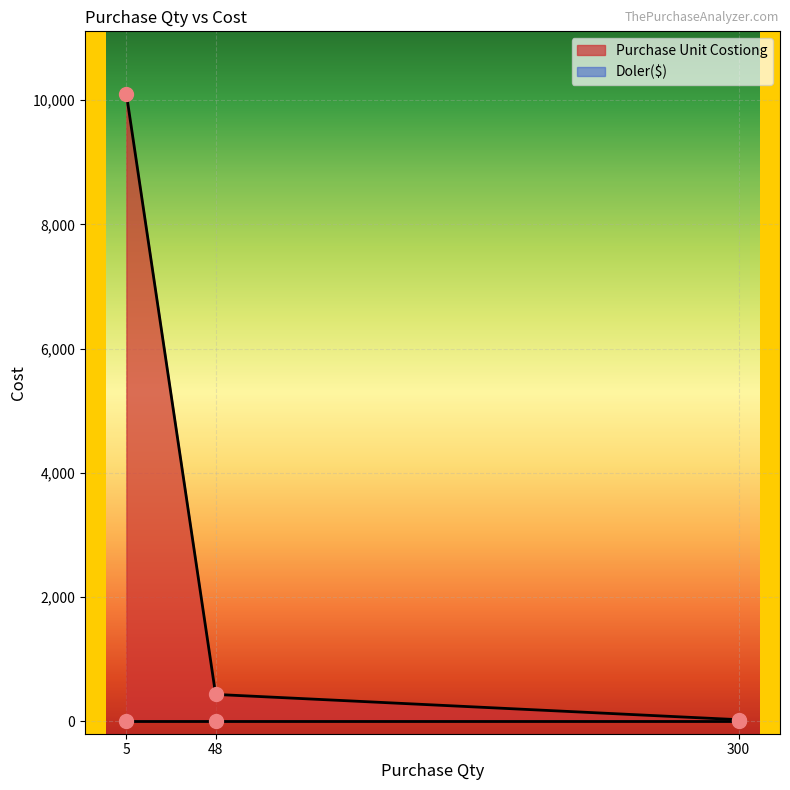

What is the highest value of the Purchase Unit Costiong series?

10100